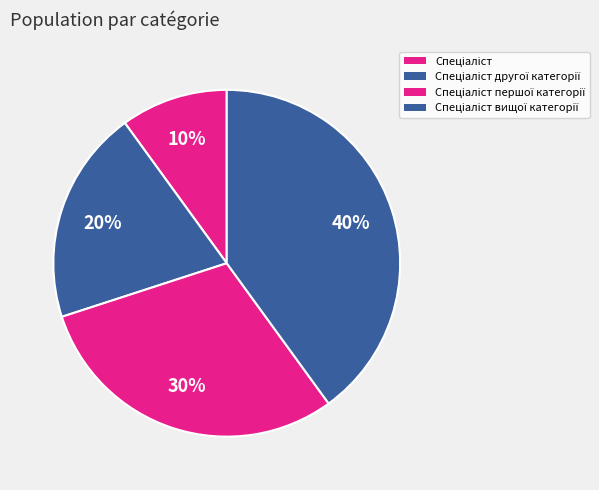

What percentage is the Спеціаліст slice, to the nearest percent?

10%